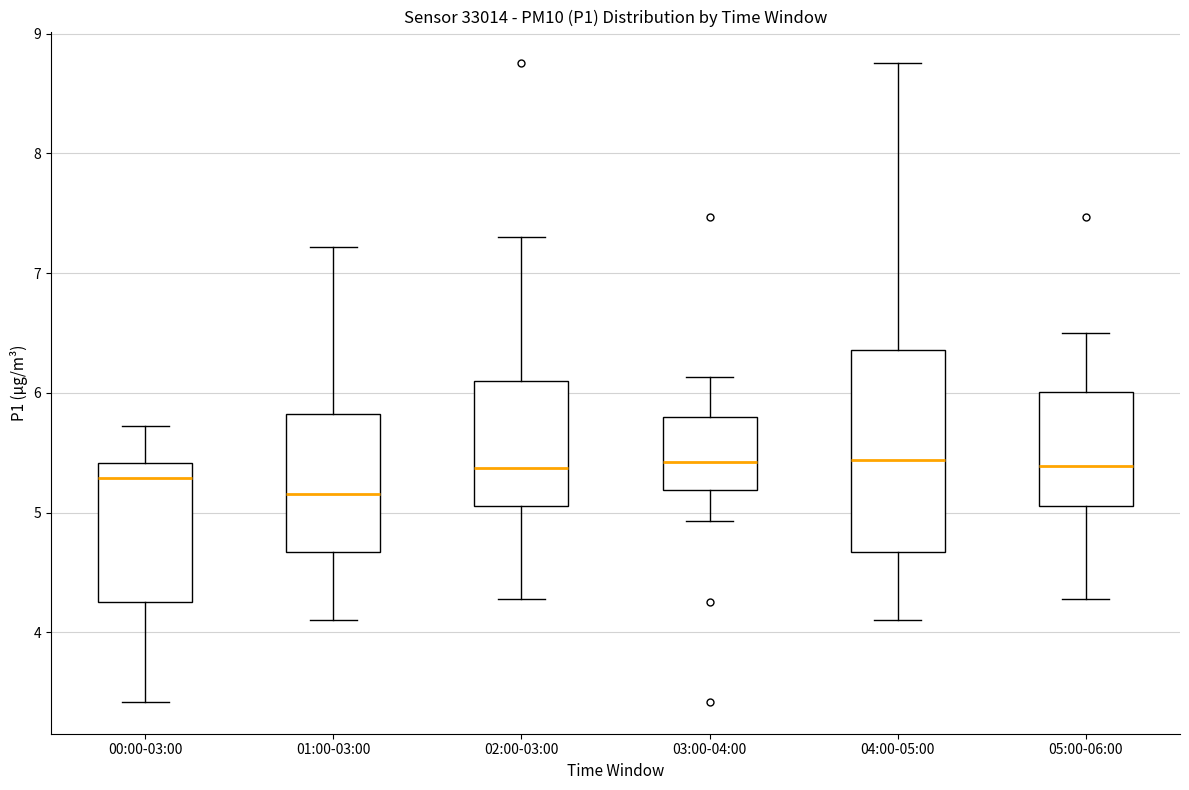

Which box is the tallest, from its lower edge to its upper edge?

04:00-05:00